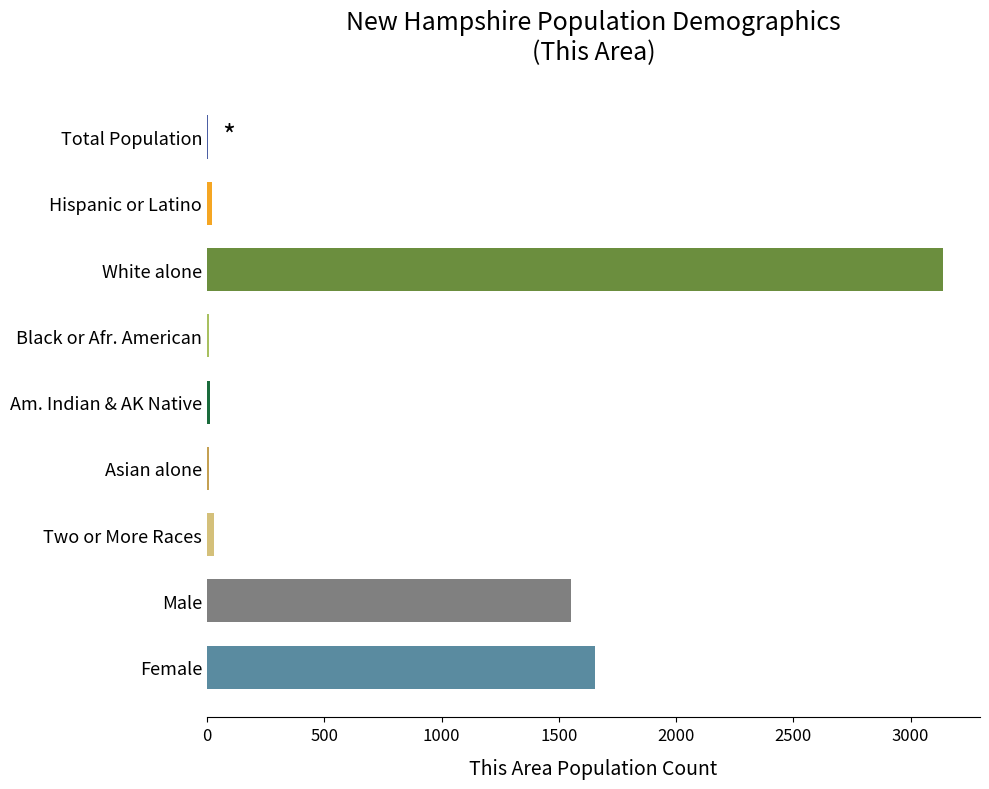

How many categories are shown in the chart?

9